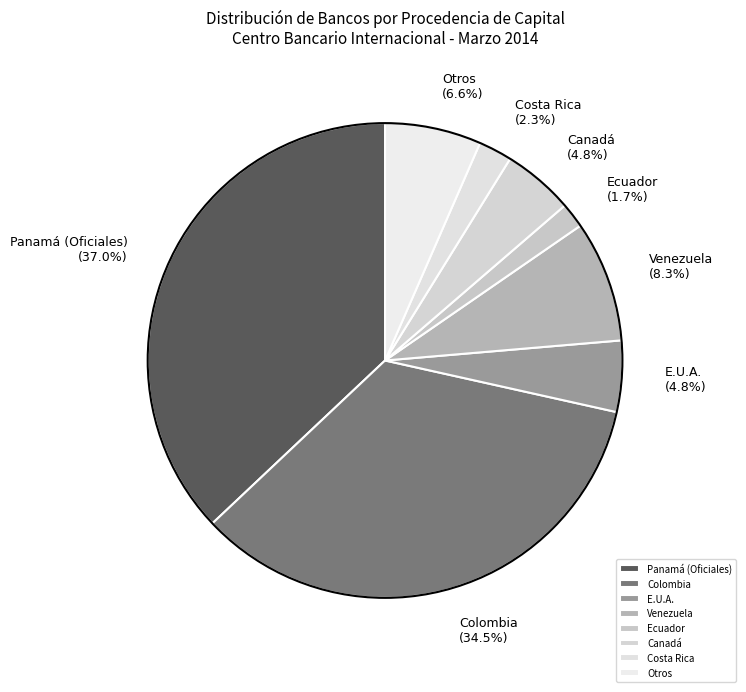

Does any single category account for the majority?

No